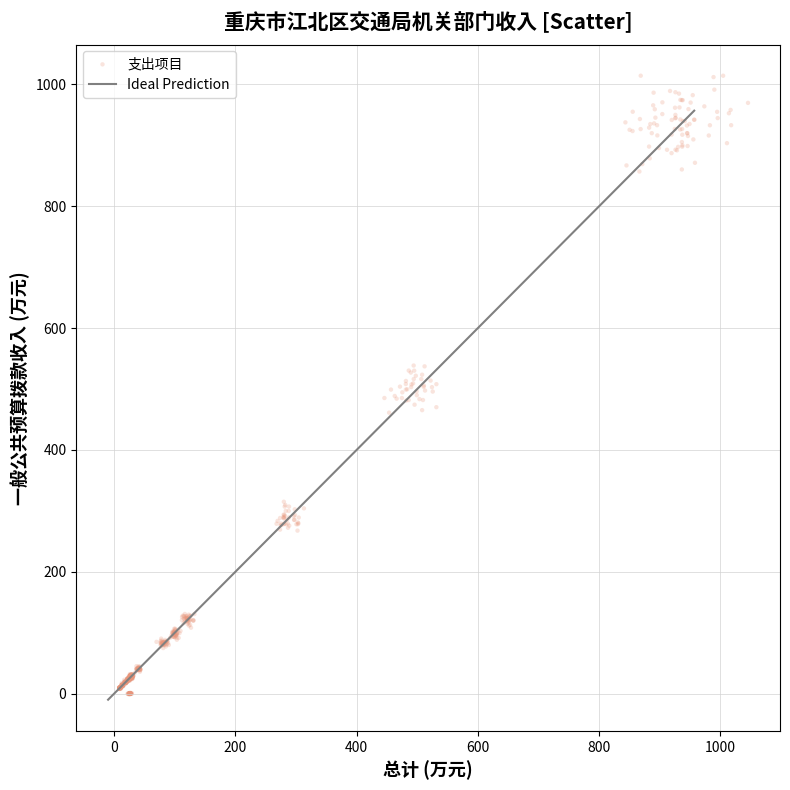

What is the range of X values (max minus min)?

1037.4